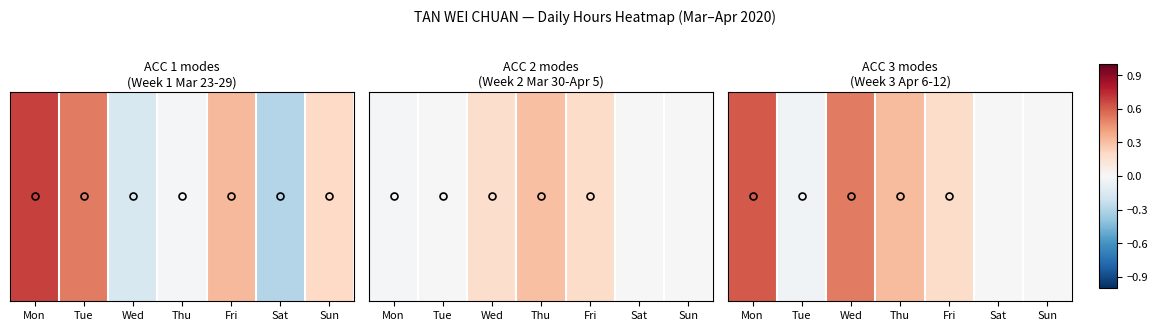

Is it true that the value at Mon is 0.6?

True